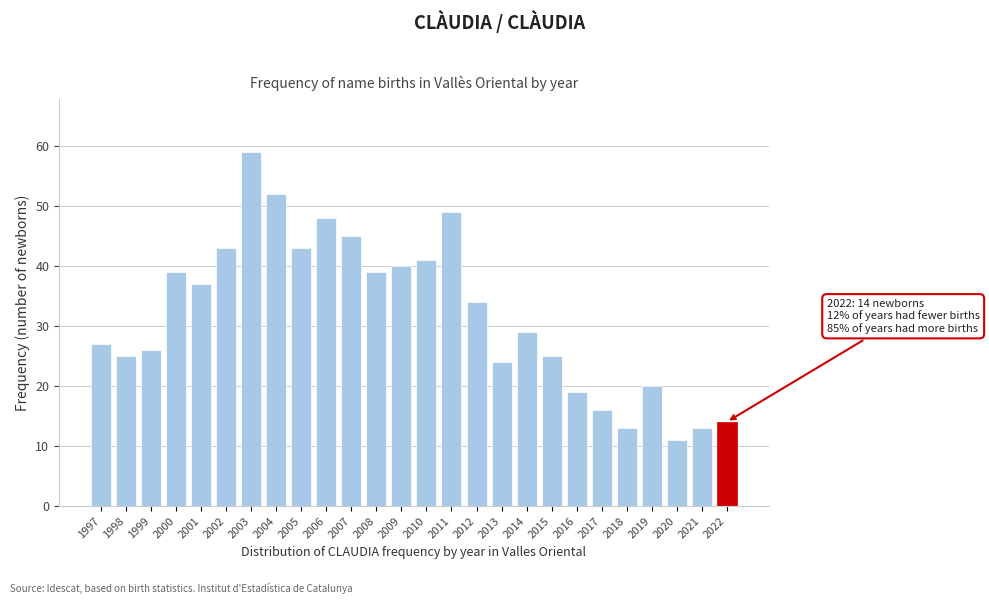

Reading left to right, extract all data points from this chart.

1997=27	1998=25	1999=26	2000=39	2001=37	2002=43	2003=59	2004=52	2005=43	2006=48	2007=45	2008=39	2009=40	2010=41	2011=49	2012=34	2013=24	2014=29	2015=25	2016=19	2017=16	2018=13	2019=20	2020=11	2021=13	2022=14